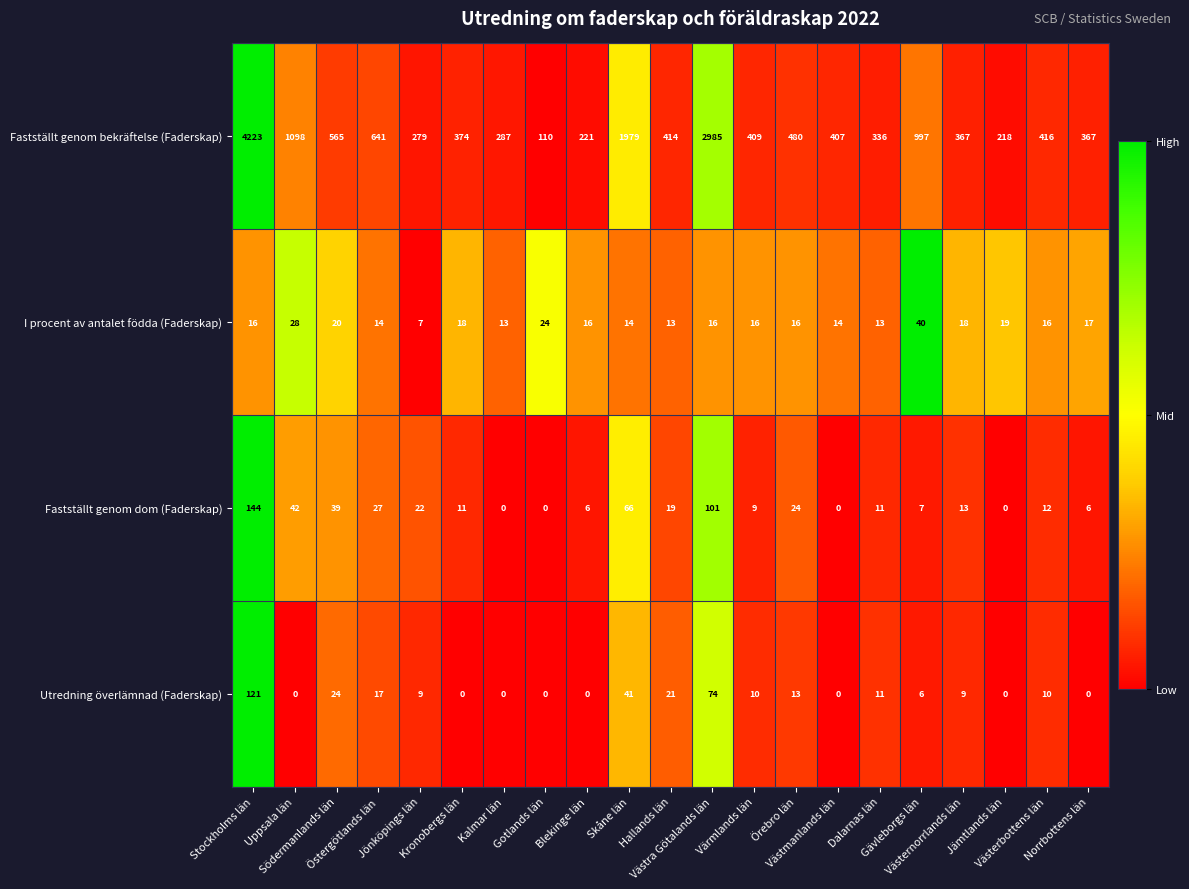

What is the difference between the maximum and minimum values in the Fastställt genom bekräftelse (Faderskap) series?

4113